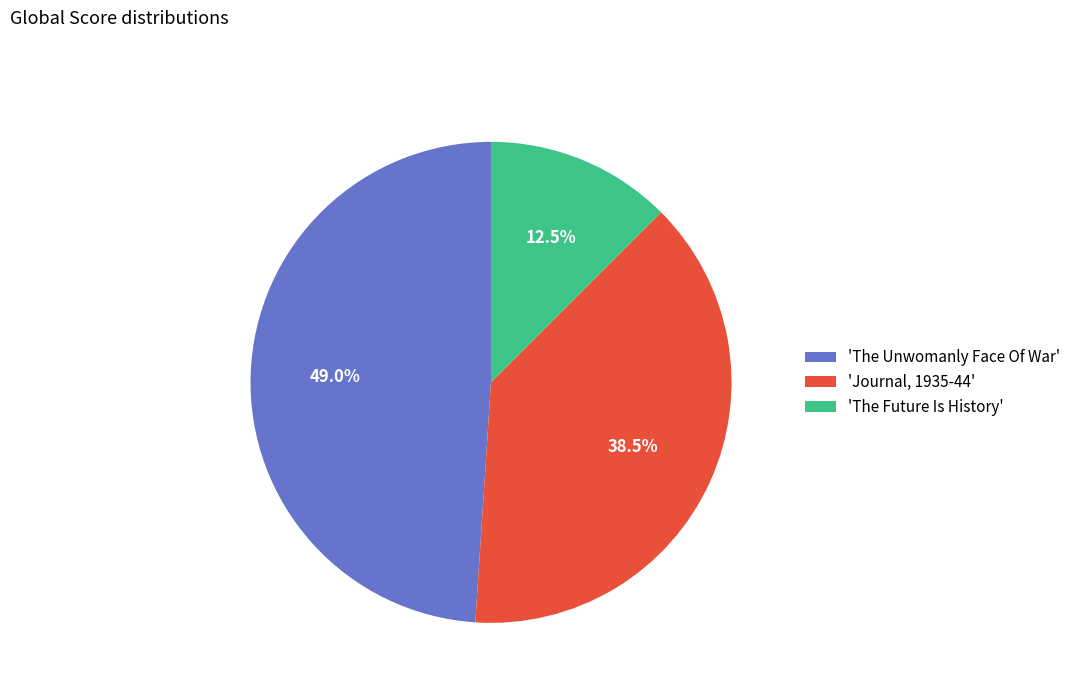

What portion of the pie excludes 'The Future Is History'?

87.5%